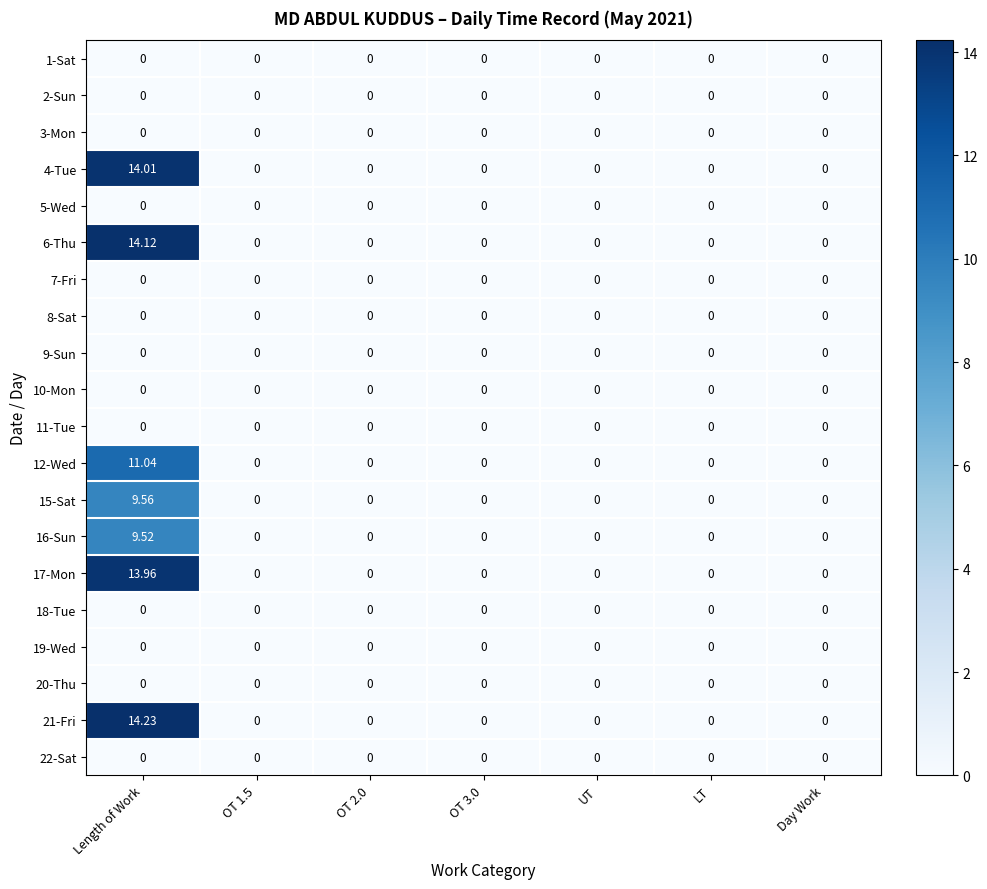

At which category is the sum across all series the highest?

Length of Work